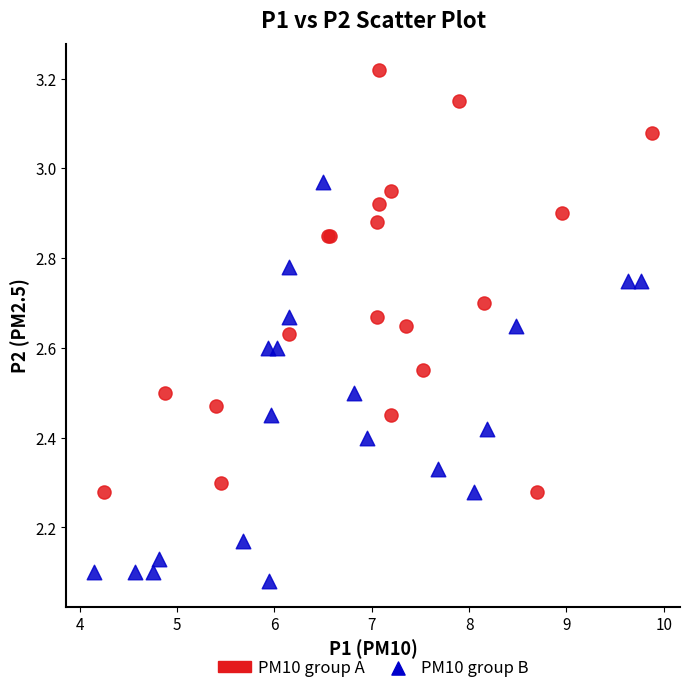

Which series reaches the maximum Y coordinate?

PM10 group A